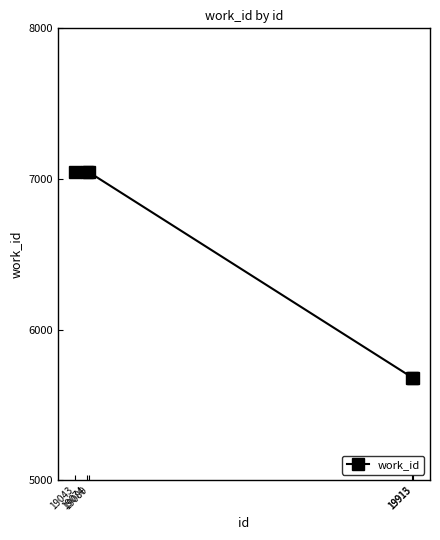

The chart shows a value of 12420 at 19043. True or false?

False